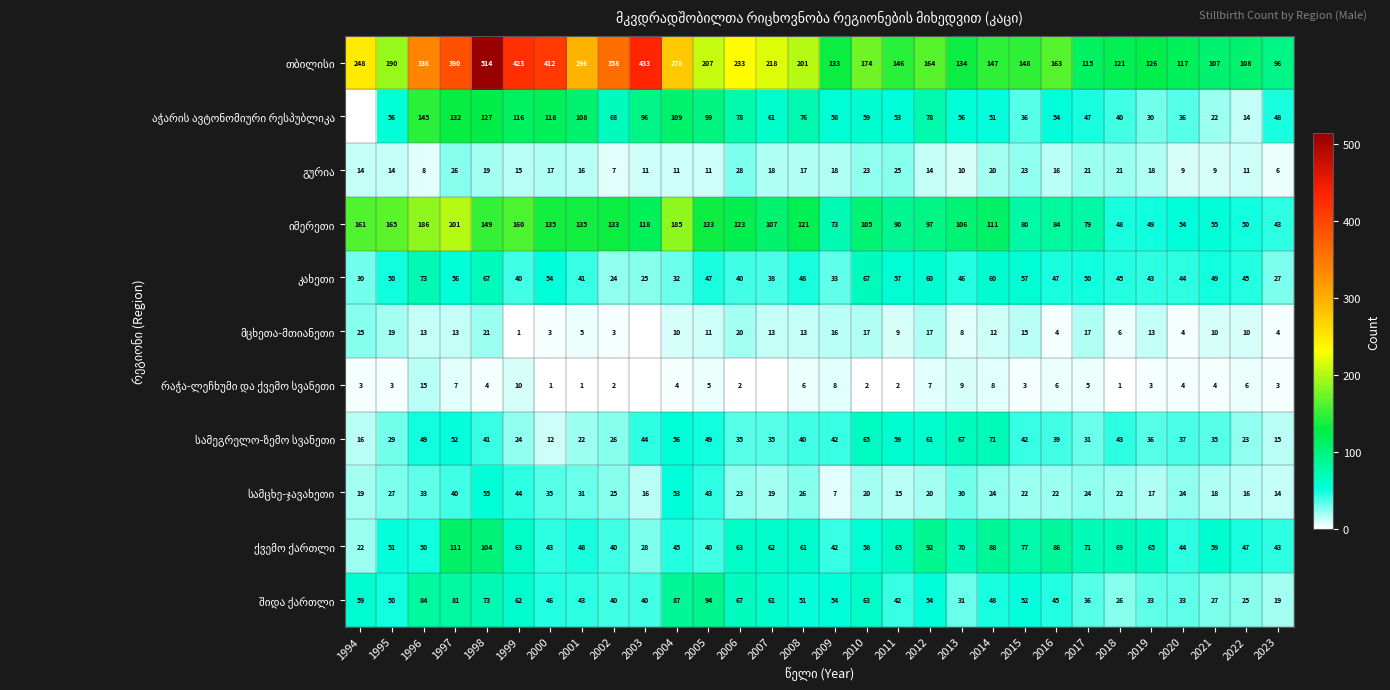

What is the spread (max minus min) of values at 2004?

274